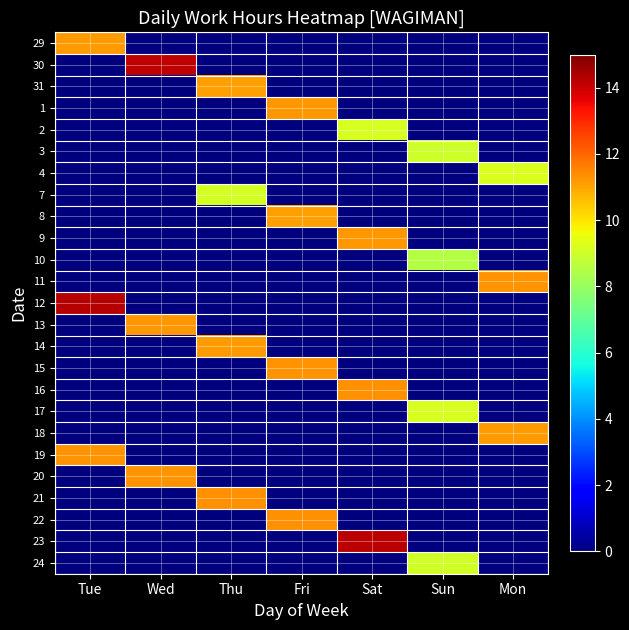

Rank the series at Thu from lowest to highest value.

29, 30, 1, 2, 3, 4, 8, 9, 10, 11, 12, 13, 15, 16, 17, 18, 19, 20, 22, 23, 24, 7, 31, 14, 21